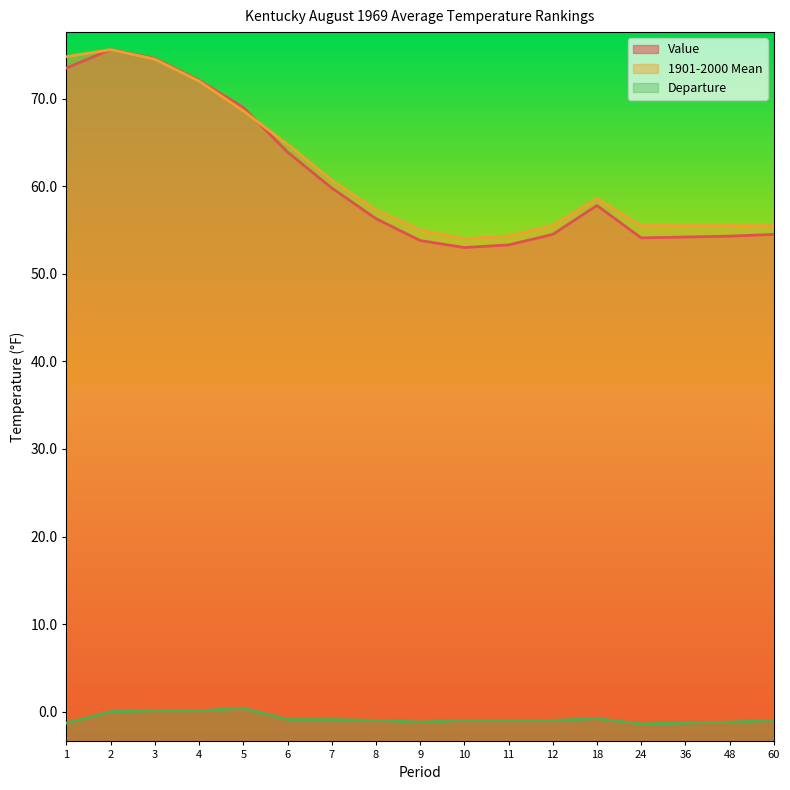

Between 5 and 18, which series saw the biggest shift?

Value